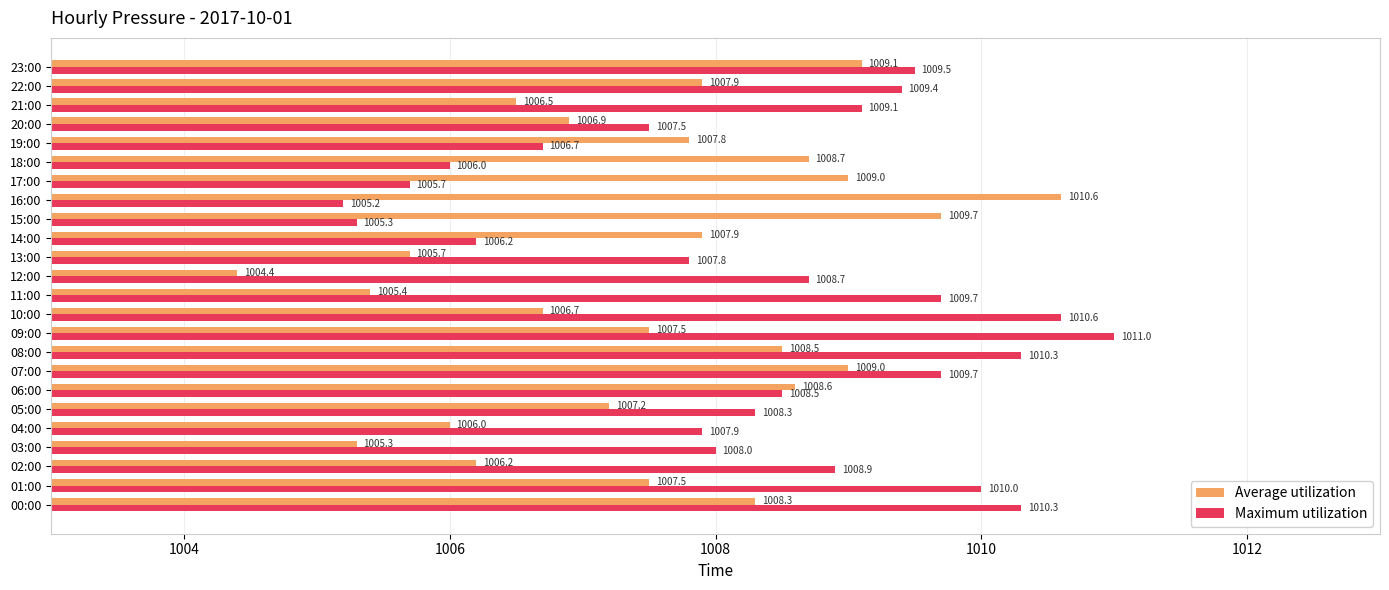

Which series has the largest range (max minus min)?

Average utilization